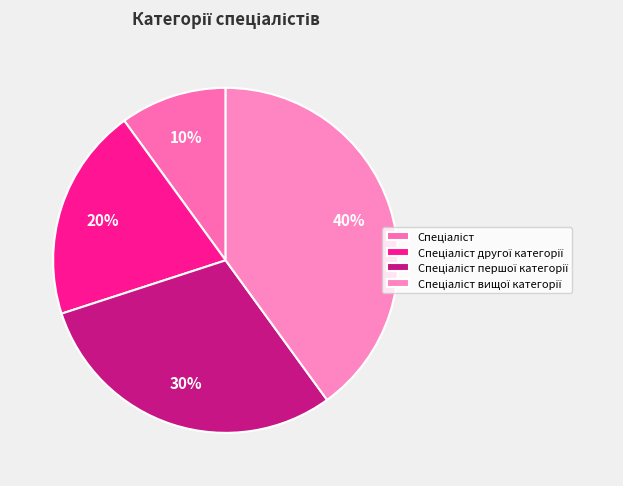

The Спеціаліст slice represents 24% of the pie. True or false?

False